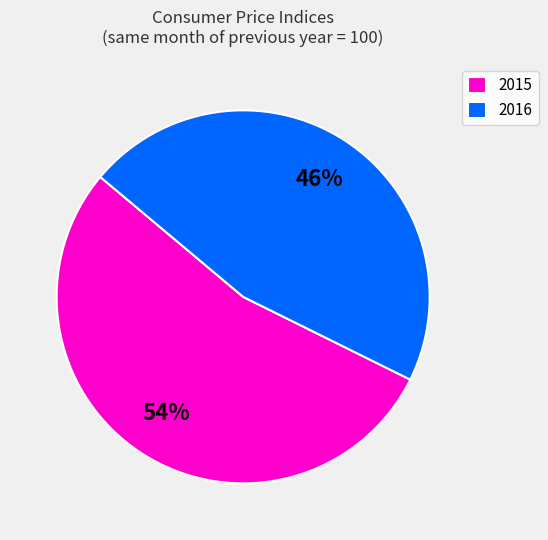

Does any single category account for the majority?

Yes